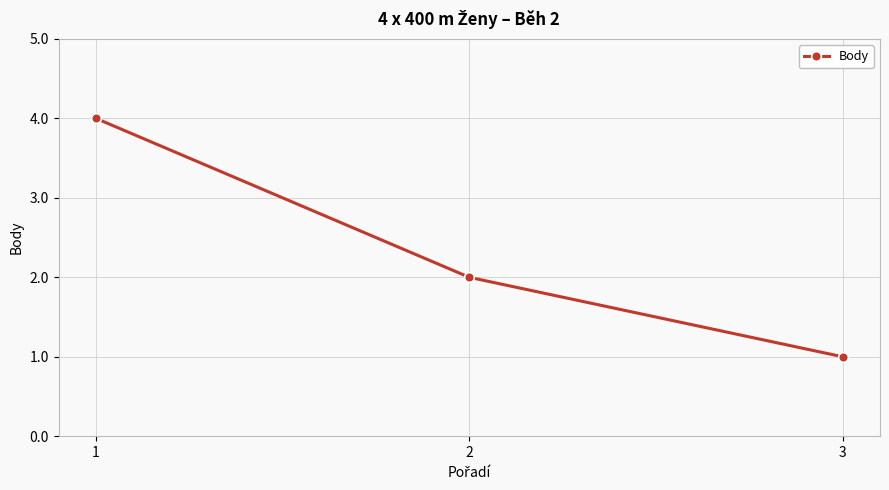

Reading left to right, transcribe all the data shown in this chart.

1=4	2=2	3=1